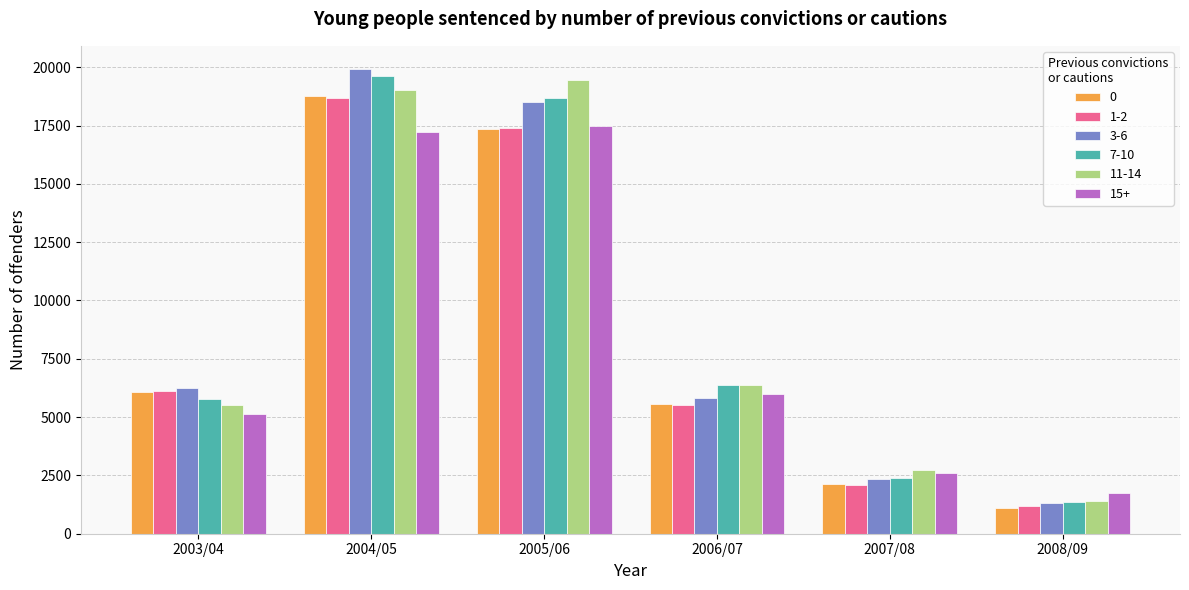

At which label is 3-6 closest to 10609?

2003/04